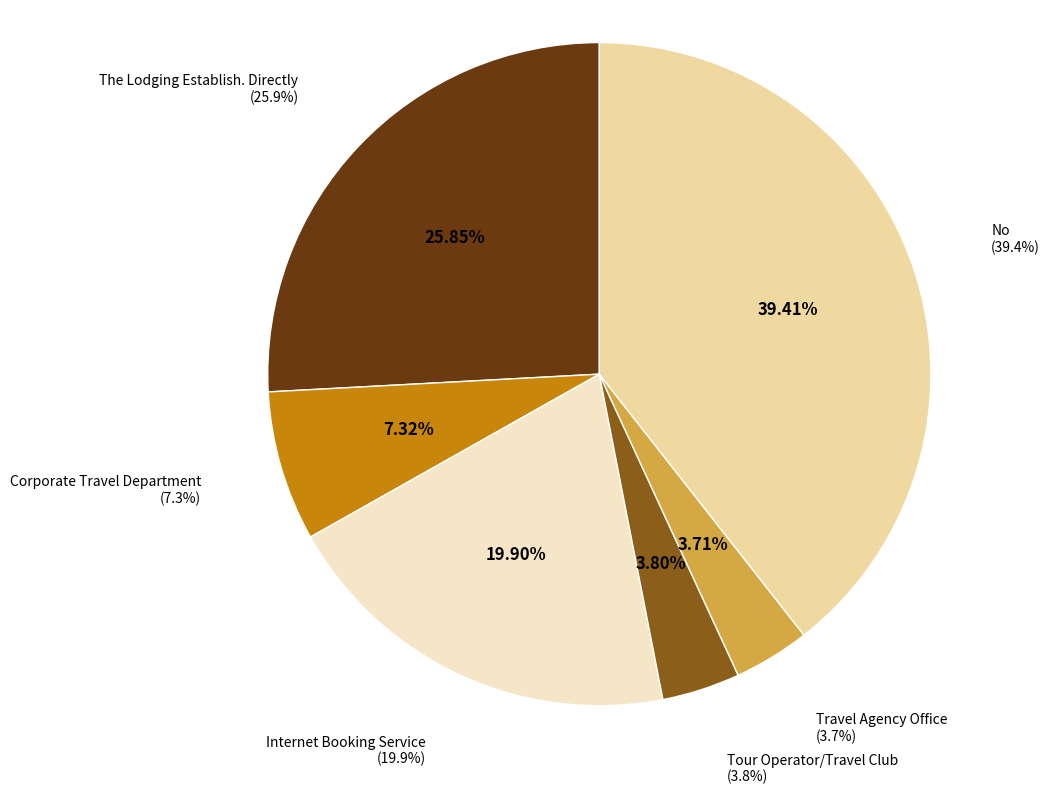

Is it true that The Lodging Establish. Directly is 19% of the pie?

False